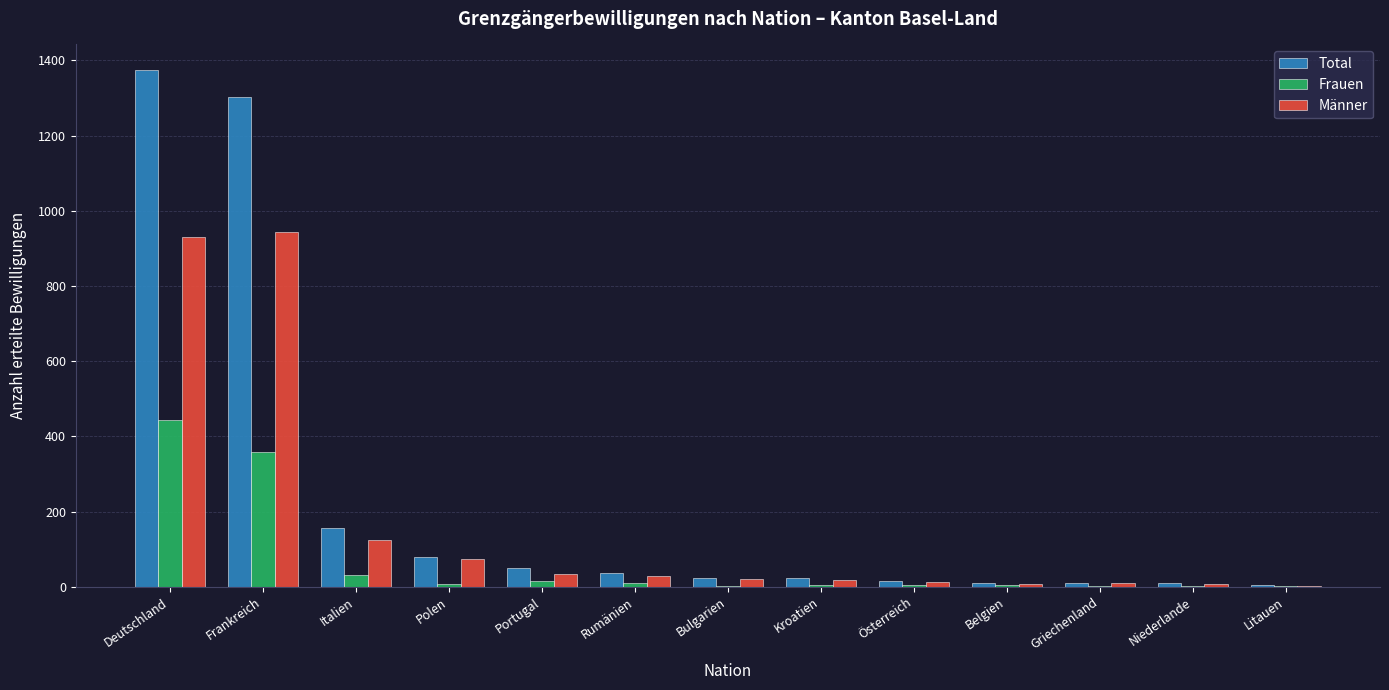

What is the spread (max minus min) of values at Deutschland?

930